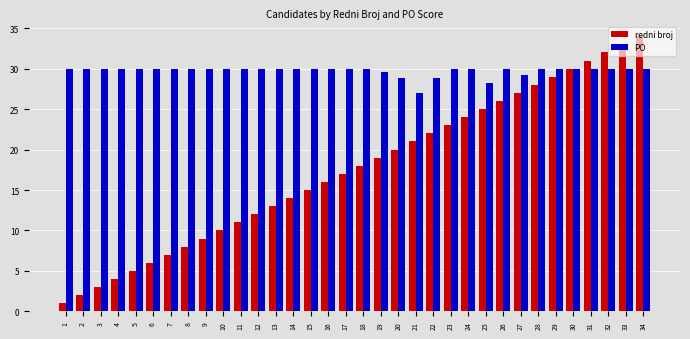

Which series changed the most between 31 and 34?

redni broj